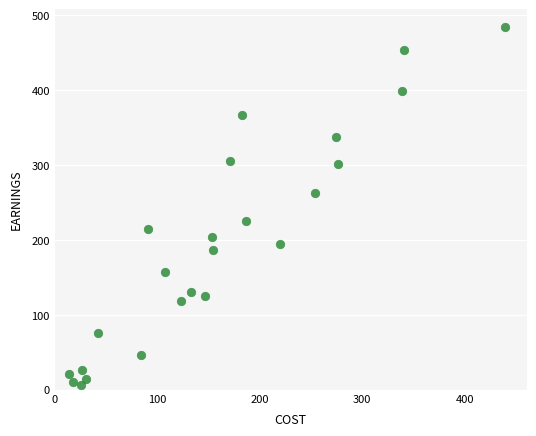

What is the range of Y values (max minus min)?

477